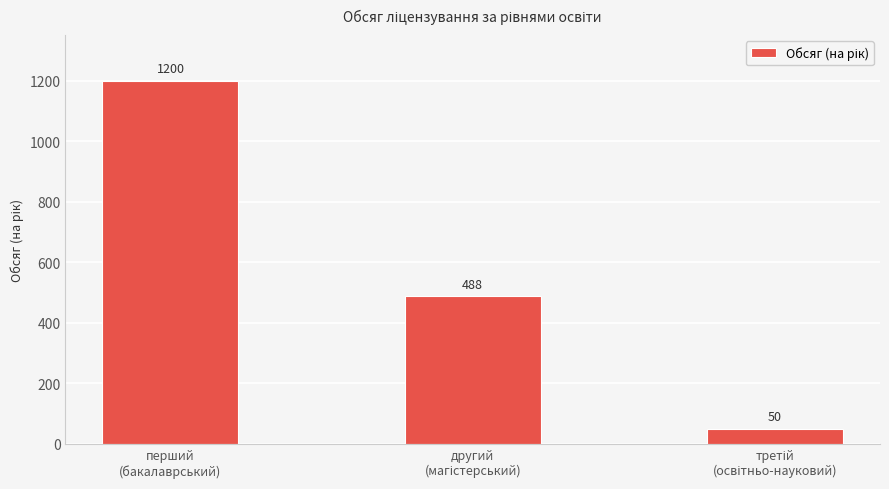

What is the smallest value displayed?

50